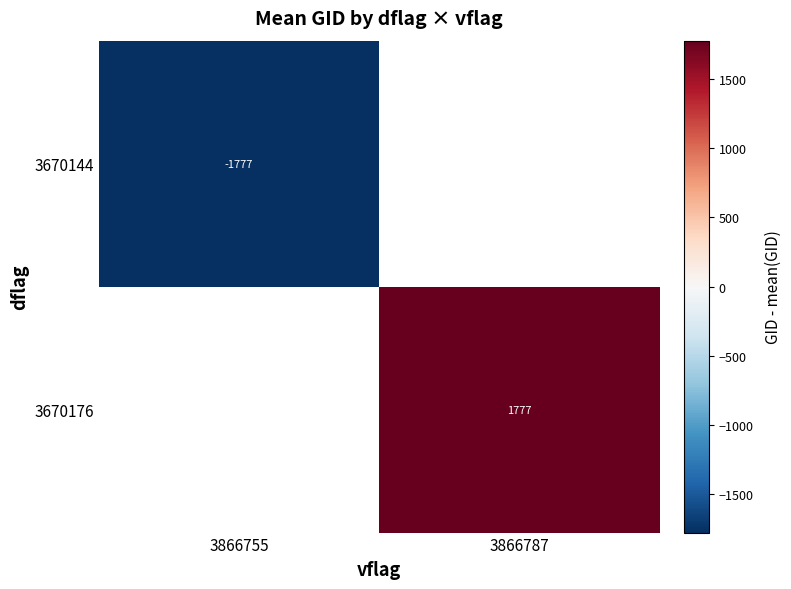

Is the value of 3670176 at 3866787 greater than the value of 3670144 at 3866755?

Yes